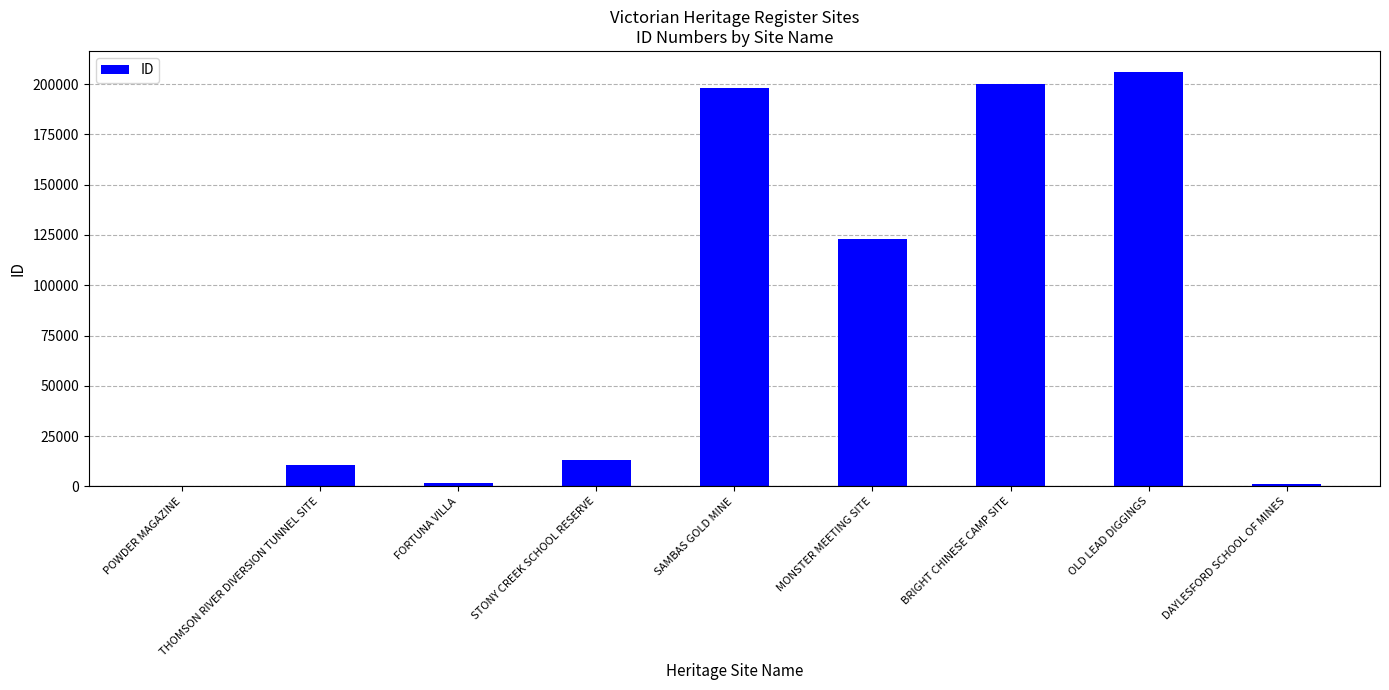

What is the change in value from FORTUNA VILLA to BRIGHT CHINESE CAMP SITE?

+198516